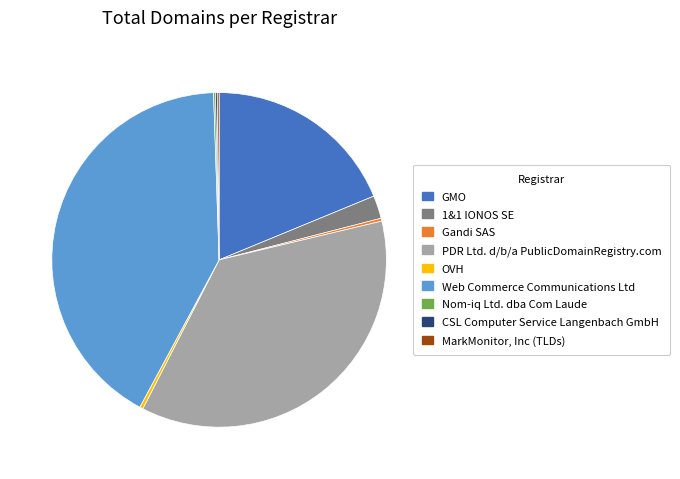

Does any single category account for the majority?

No